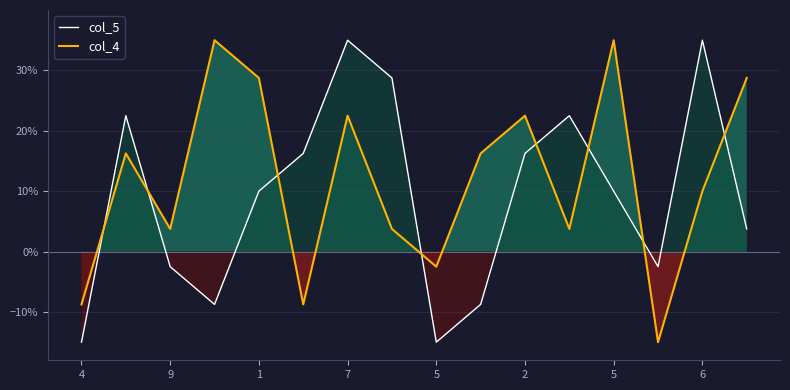

Which category has the lowest value in the col_5 series?

4